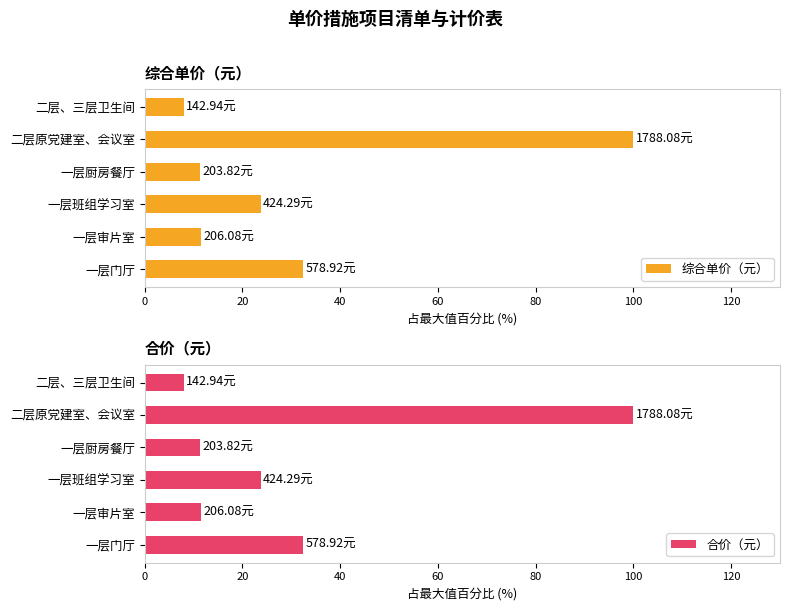

Where is 综合单价（元） nearest to the value 53?

一层门厅